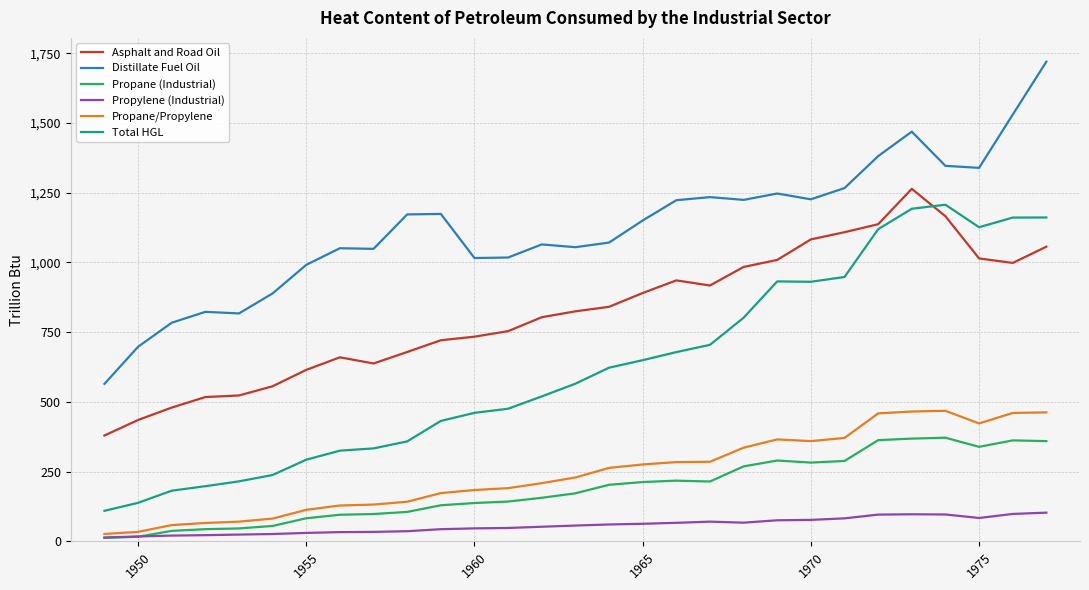

Which series has the largest total across all categories?

Distillate Fuel Oil